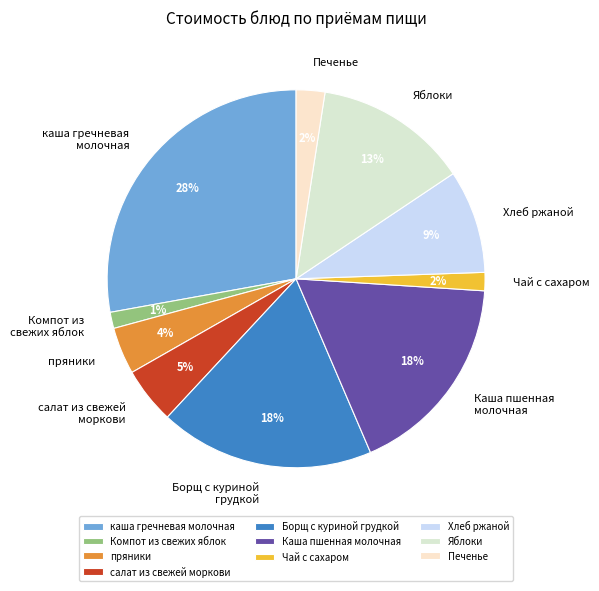

Do Яблоки and пряники together represent more than half of the pie?

No